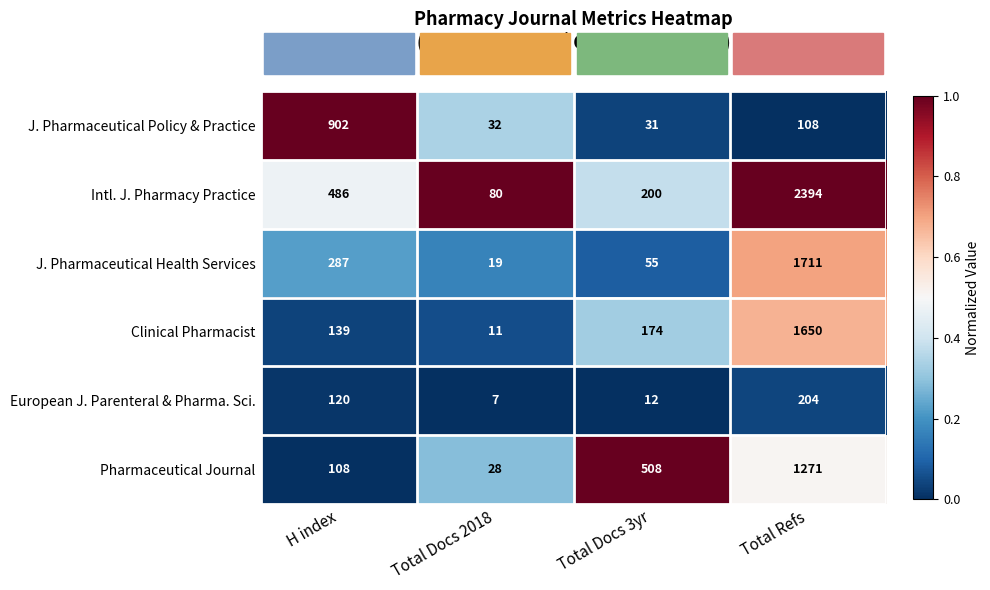

Which series has the largest range (max minus min)?

Intl. J. Pharmacy Practice